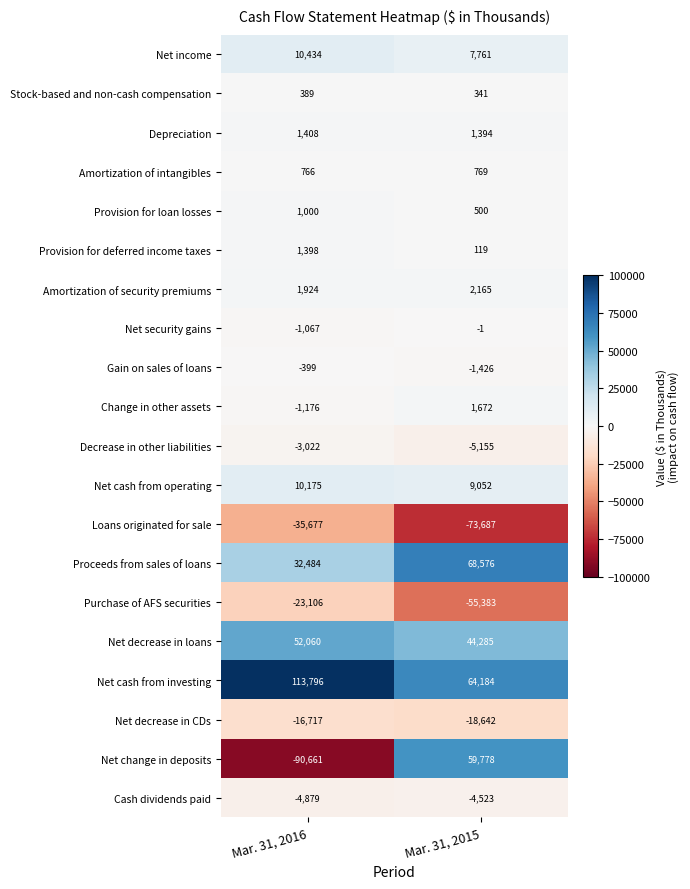

Which category has the highest value in the Amortization of intangibles series?

Mar. 31, 2015